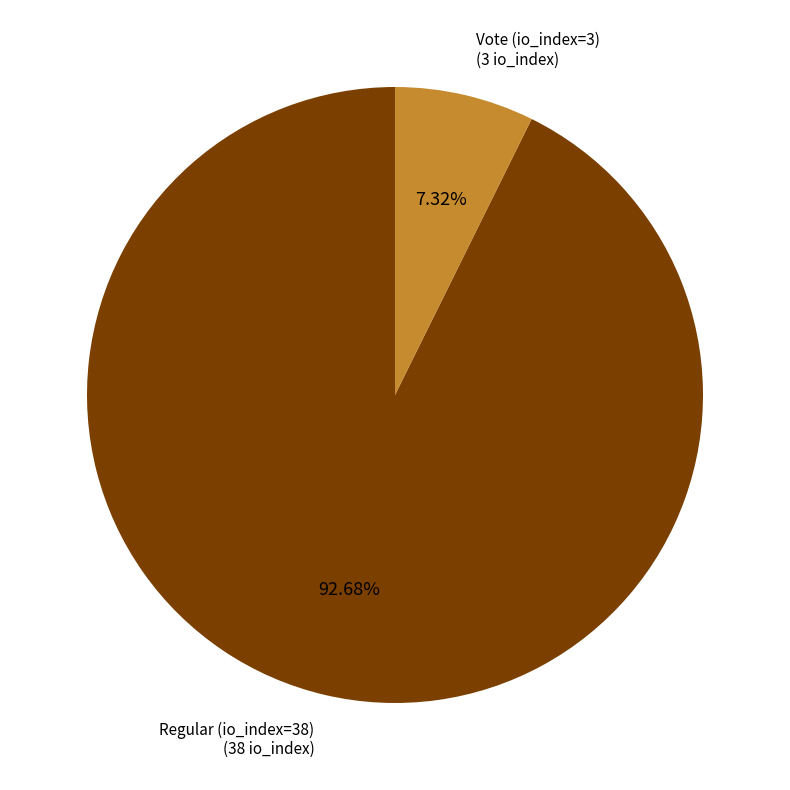

How many slices are in this pie chart?

2